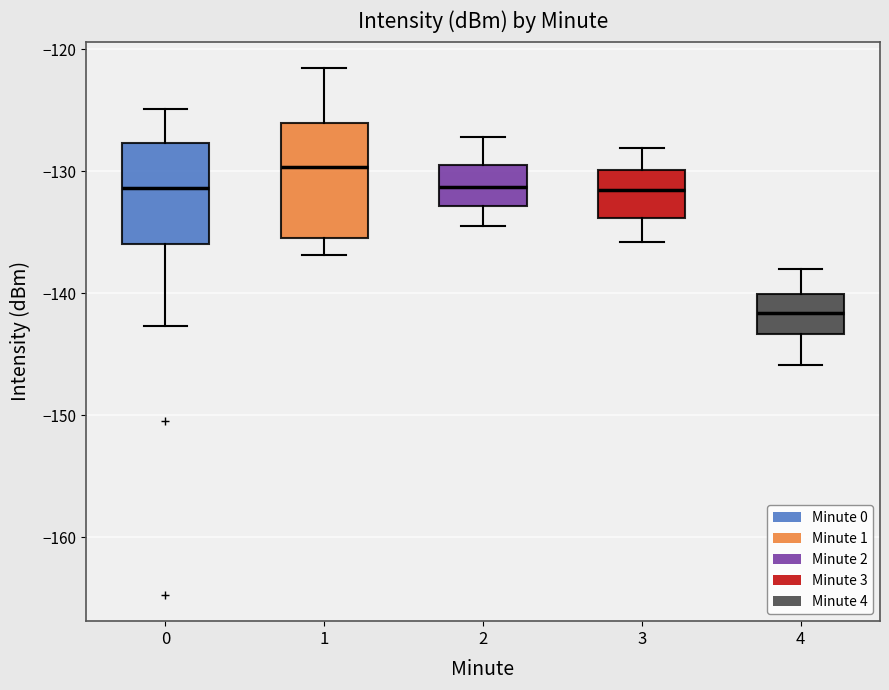

Which box has the lowest median line?

4